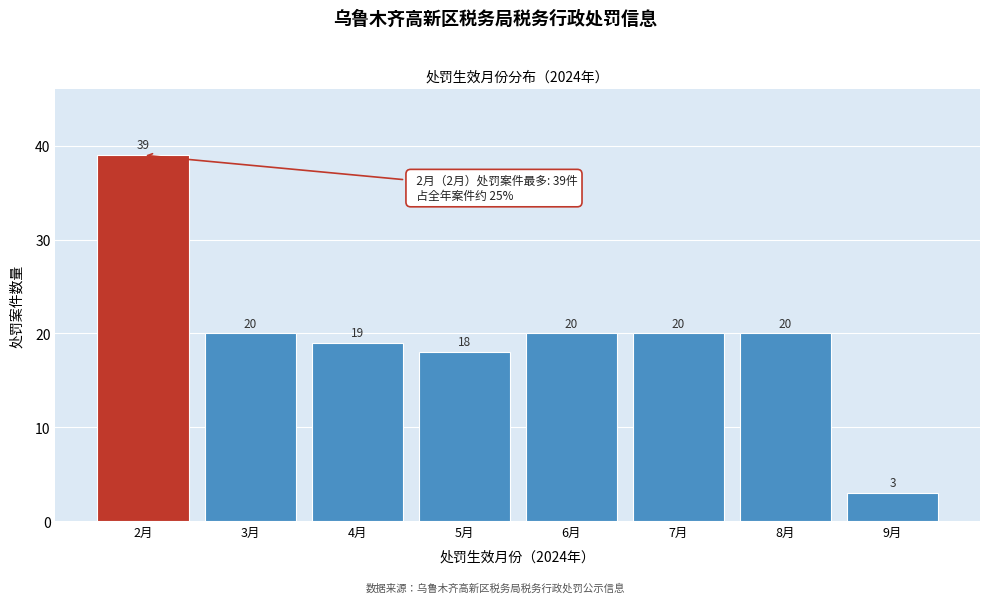

Reading left to right, extract all data points from this chart.

39	20	19	18	20	20	20	3